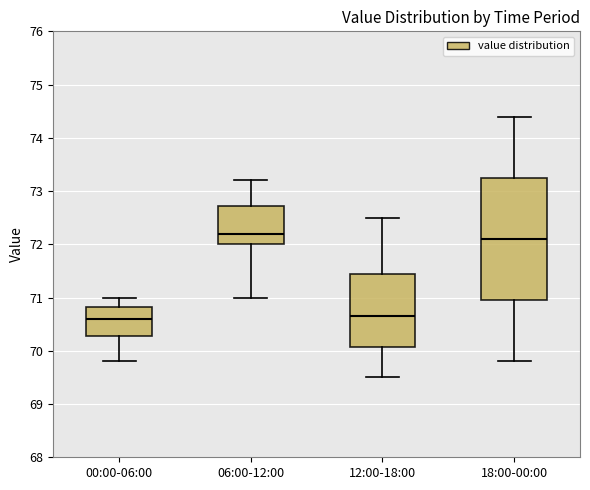

Which box is the tallest, from its lower edge to its upper edge?

18:00-00:00